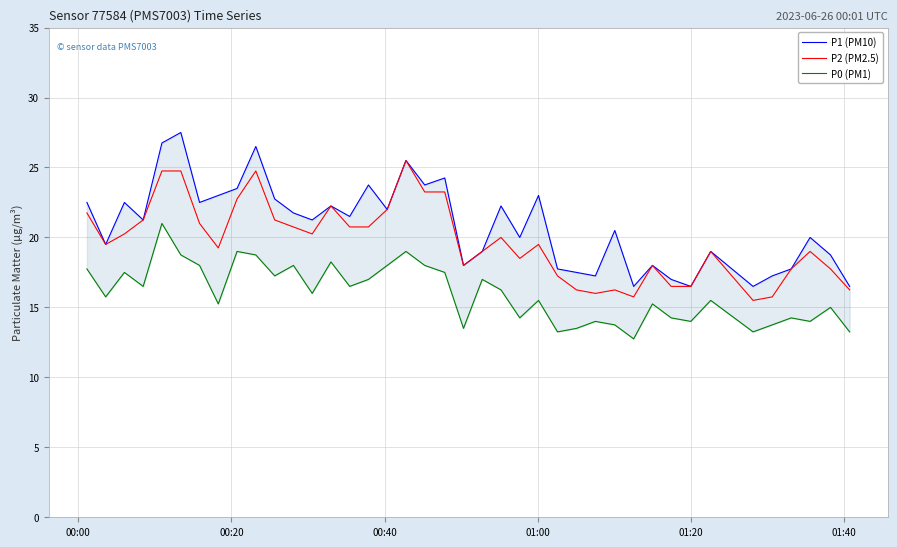

How many lines are shown in the chart?

3